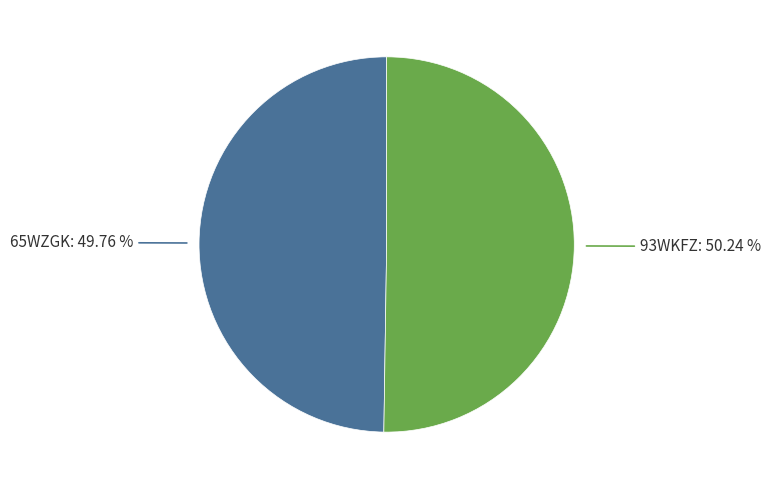

Is there any slice that represents more than half of the pie?

Yes